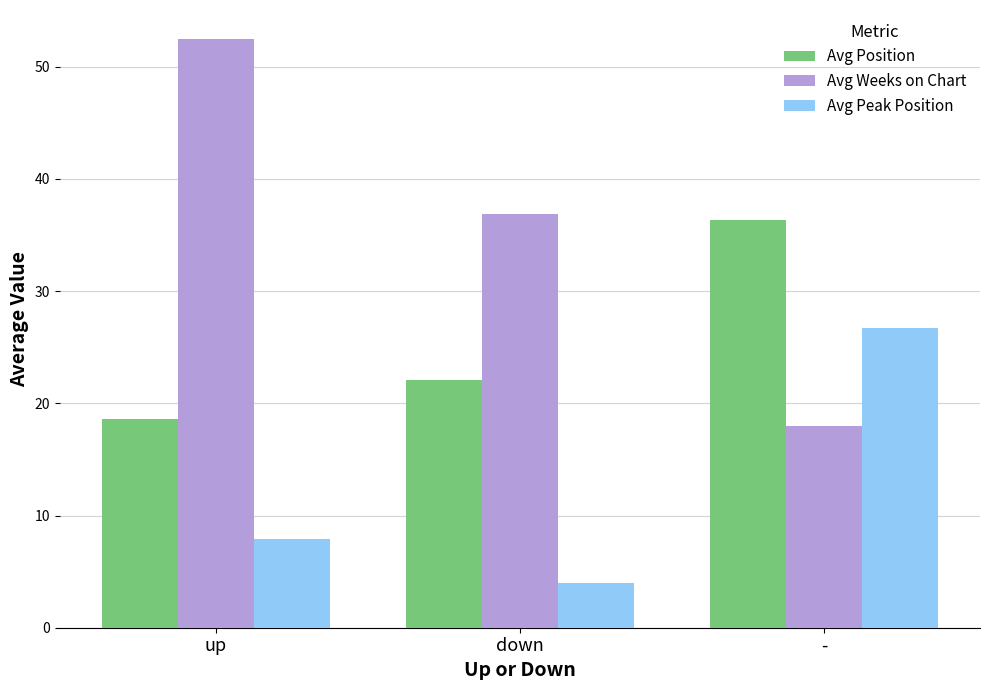

What is the value of the Avg Weeks on Chart bar at the 3rd from the left?

18.0